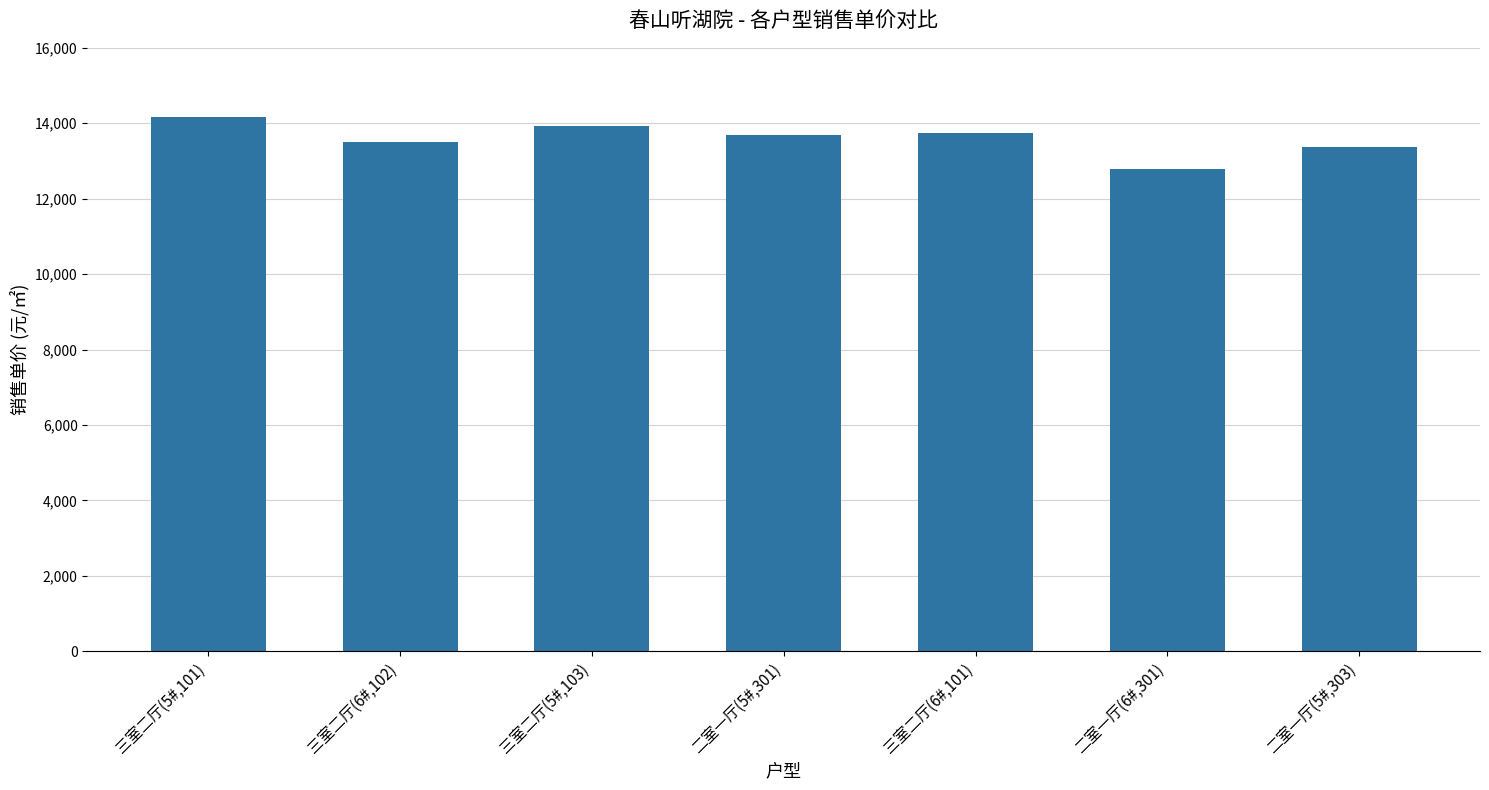

Is it true that the value at 三室二厅(6#,102) is 3395.9?

False